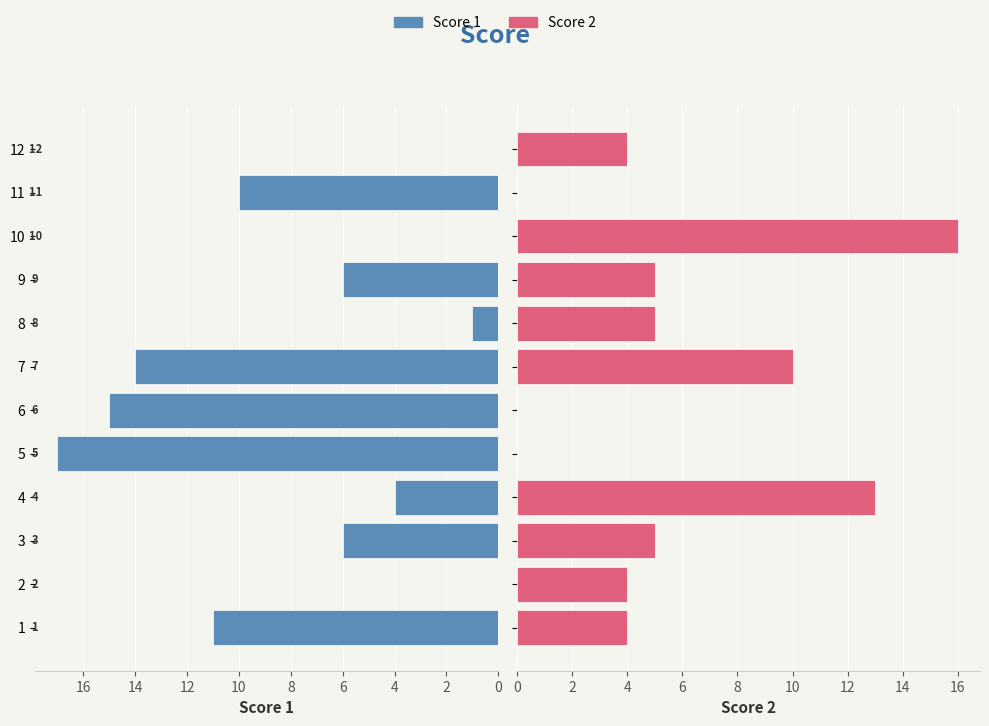

How many bars are there in each group?

2